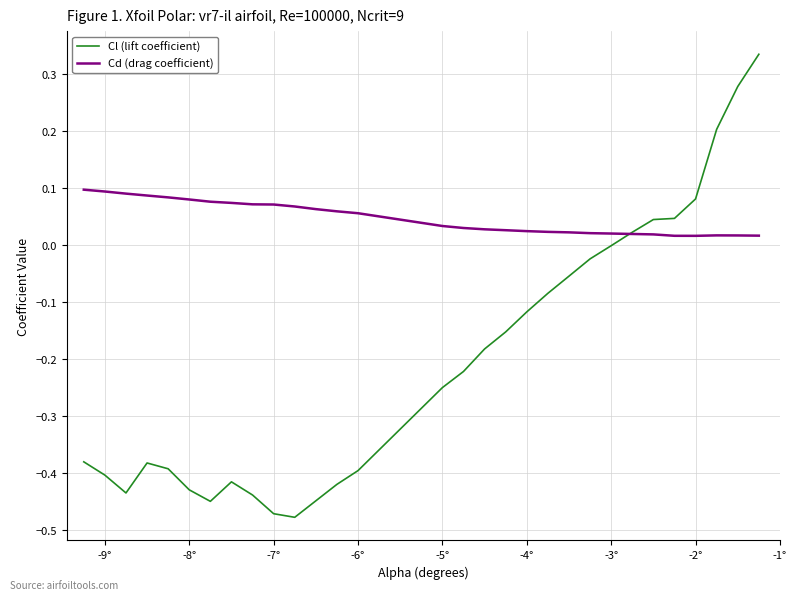

Which series has the widest spread of values?

Cl (lift coefficient)